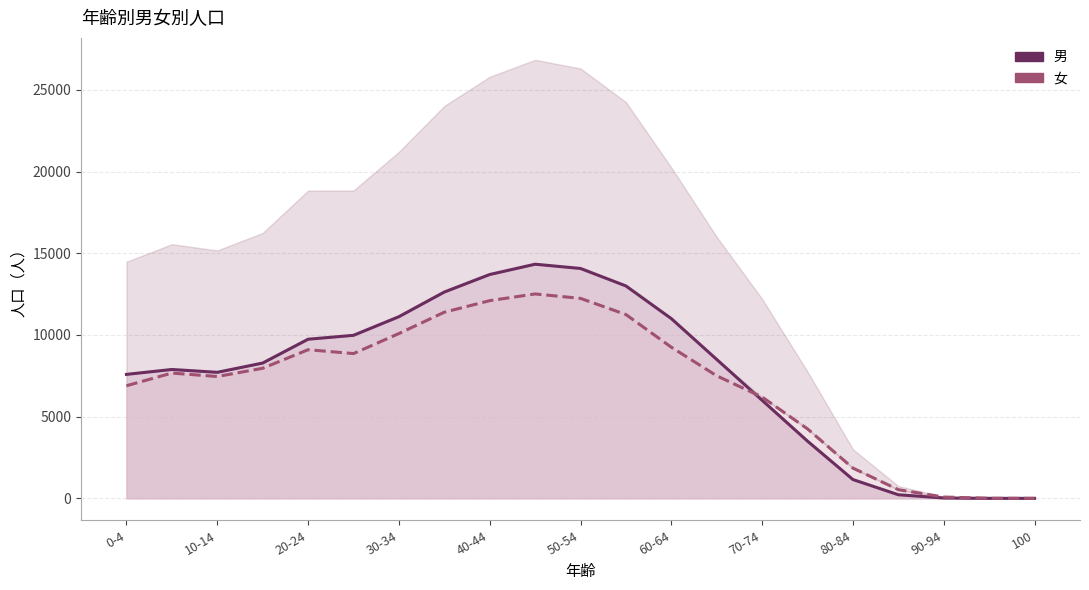

What is the maximum value for 女?

12510